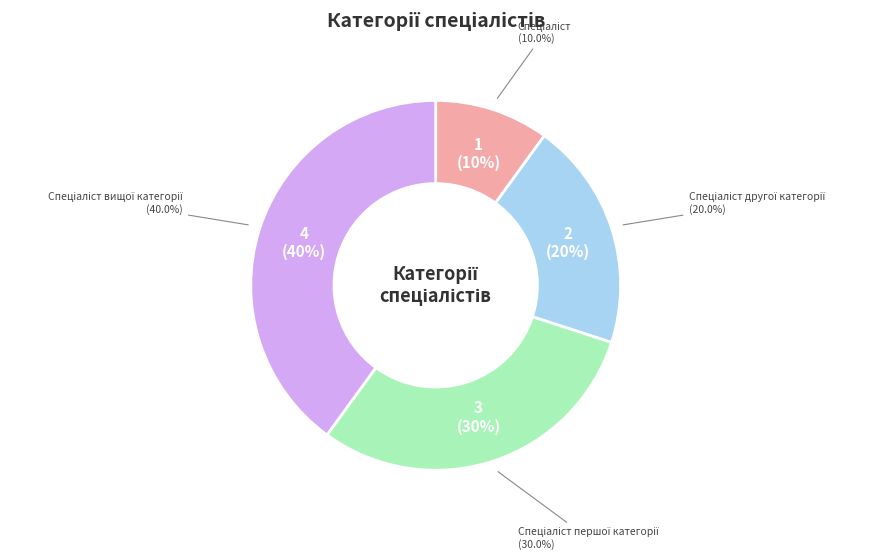

Count the number of slices in the pie.

4